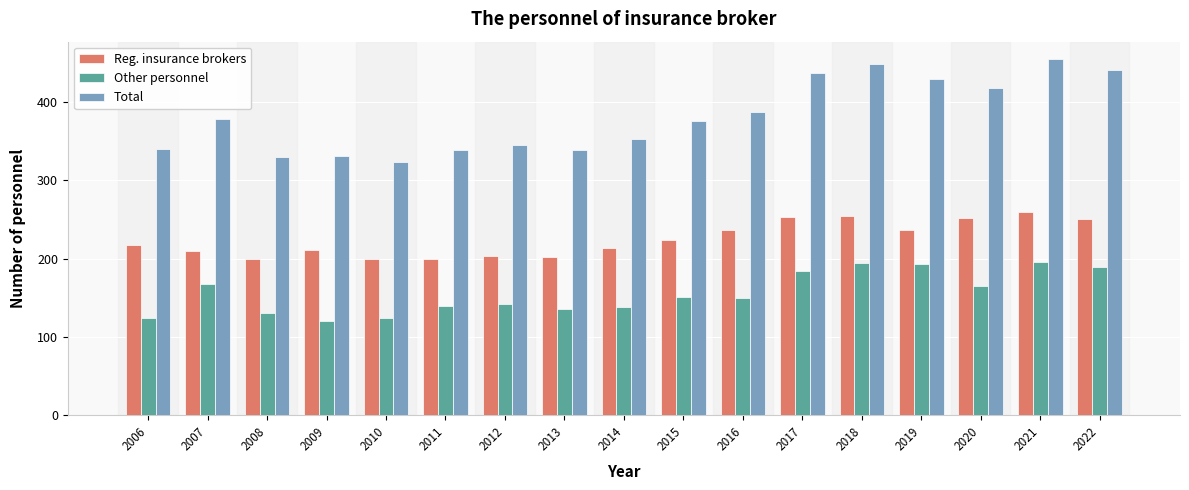

How many distinct data groups are displayed?

3